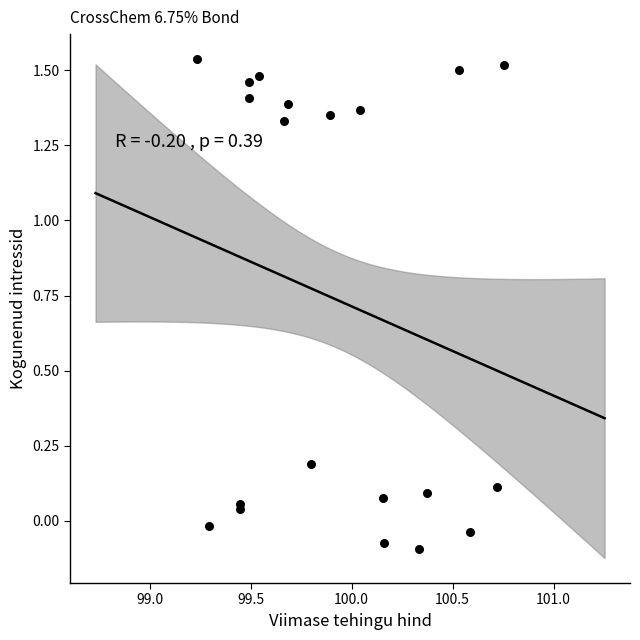

What is the range of Y values (max minus min)?

1.6